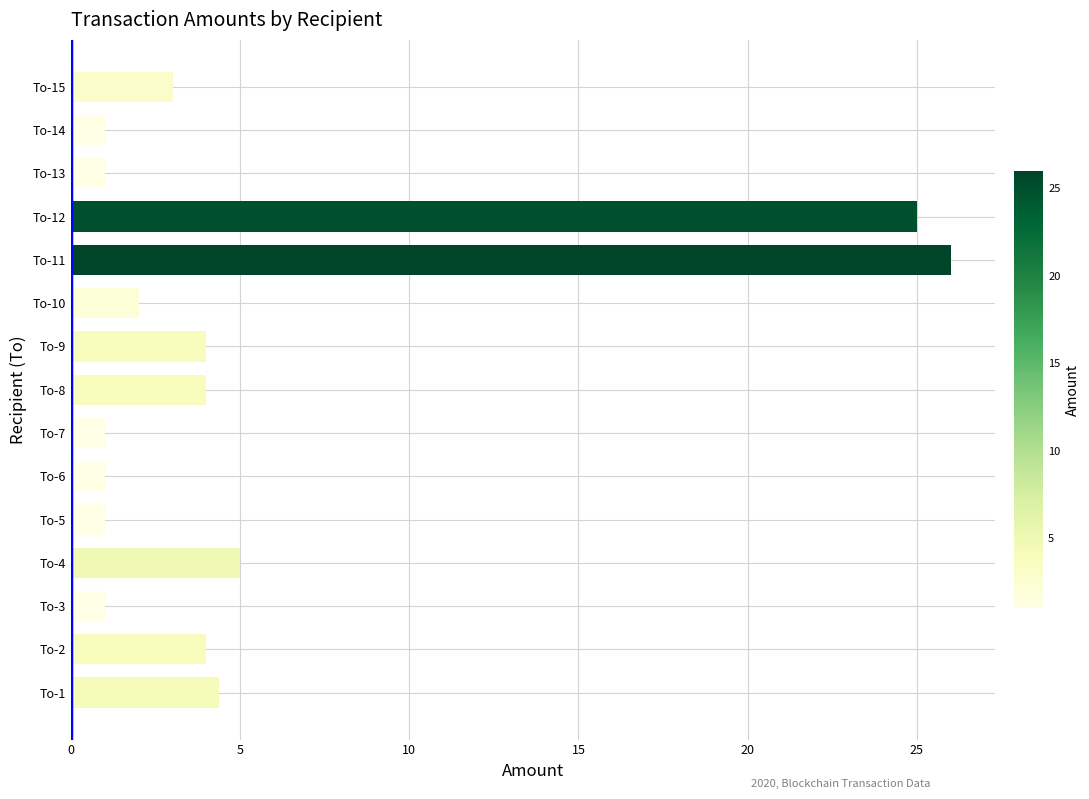

How many series are shown in this chart?

1